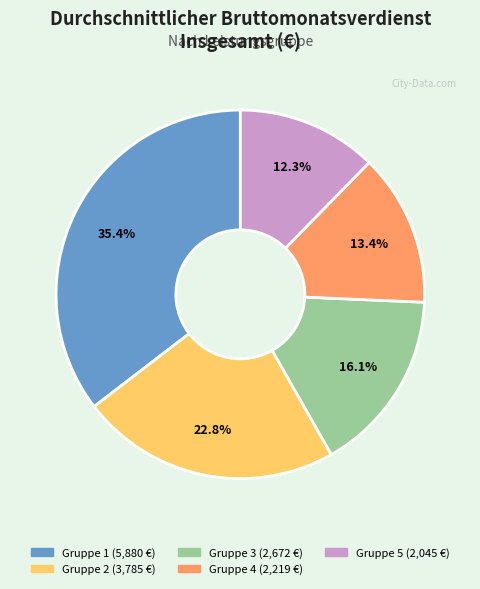

Rank the categories by value from highest to lowest.

Gruppe 1, Gruppe 2, Gruppe 3, Gruppe 4, Gruppe 5